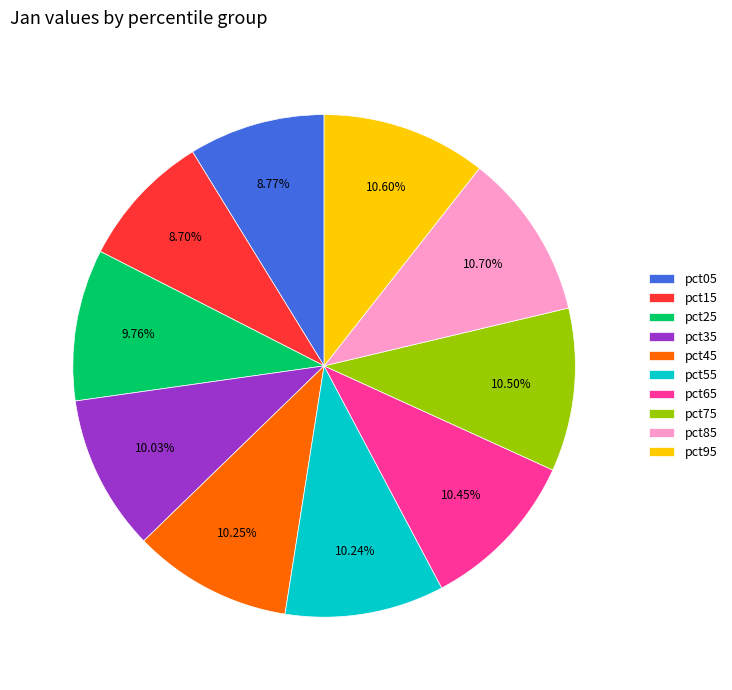

Count the number of slices in the pie.

10